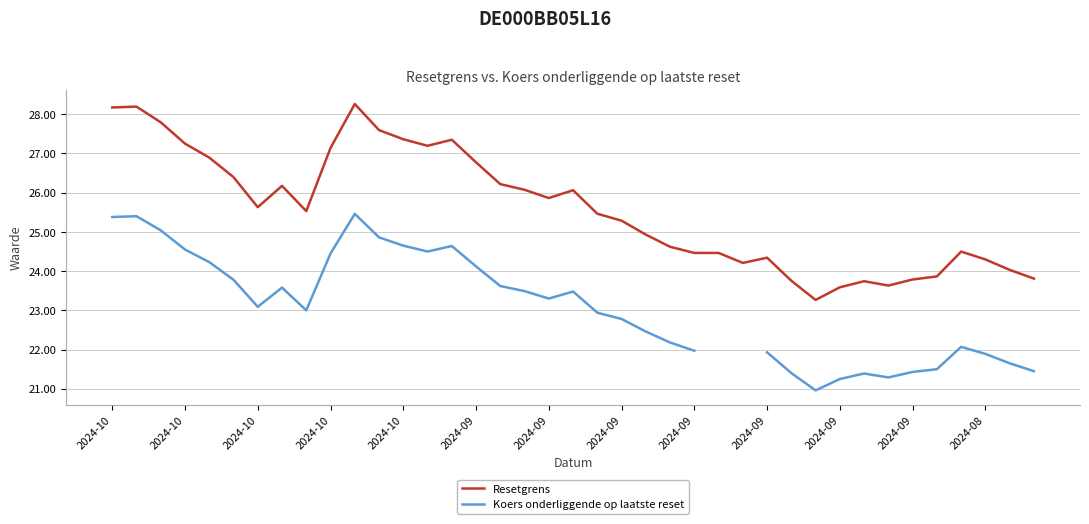

The Resetgrens series shows 39.1 at 14. True or false?

False